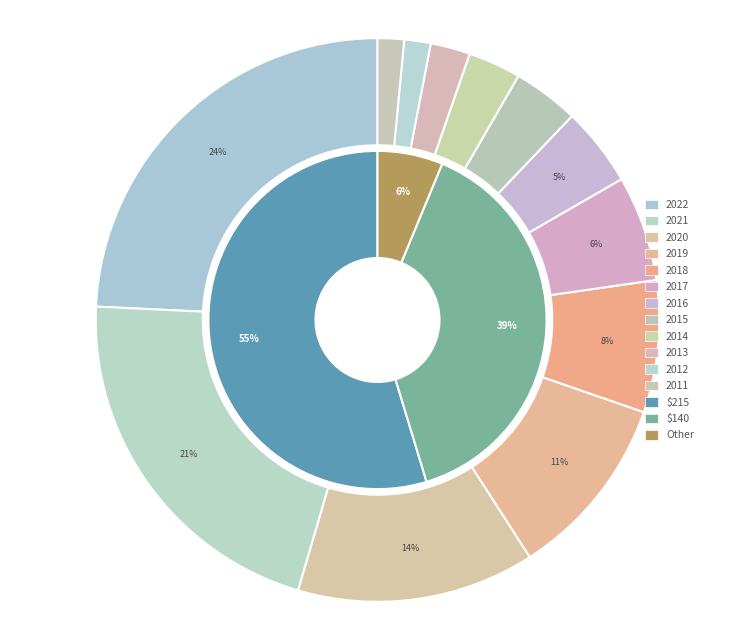

Count the number of slices in the pie.

12